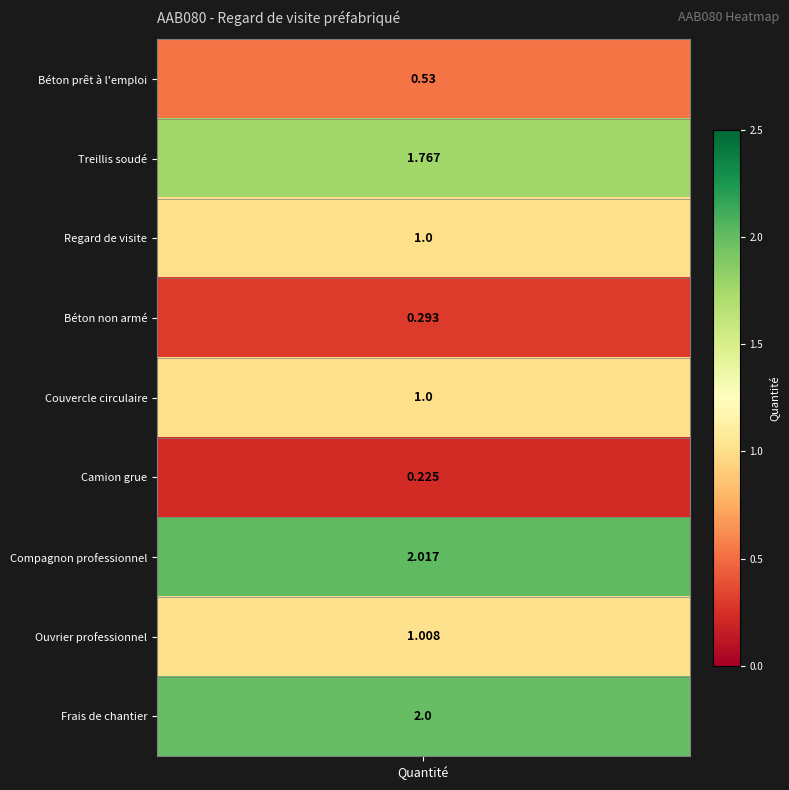

Read the value at 7.

1.0